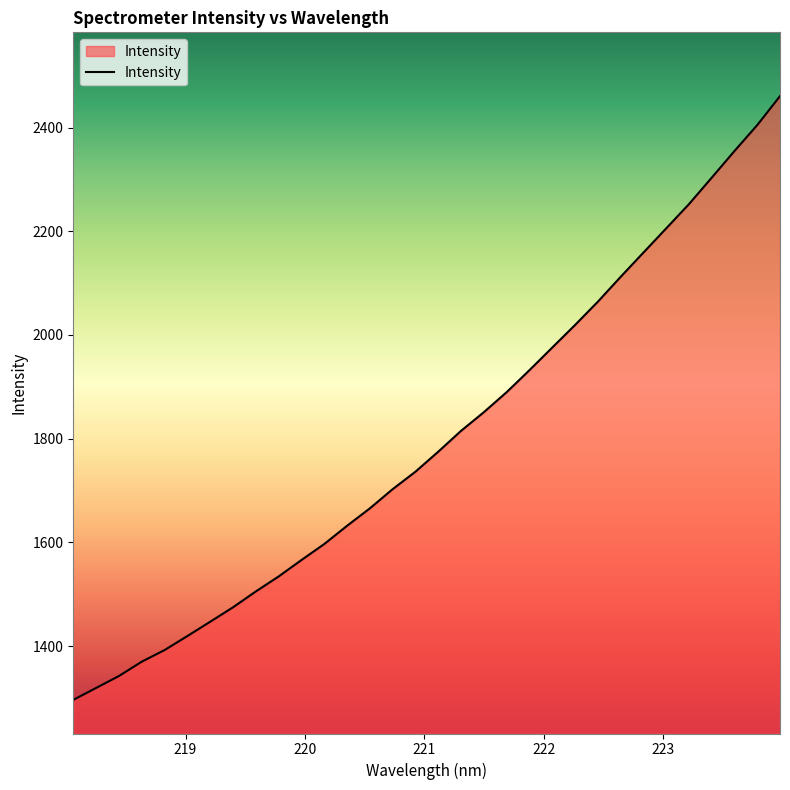

What is the minimum value shown in the chart?

1296.4